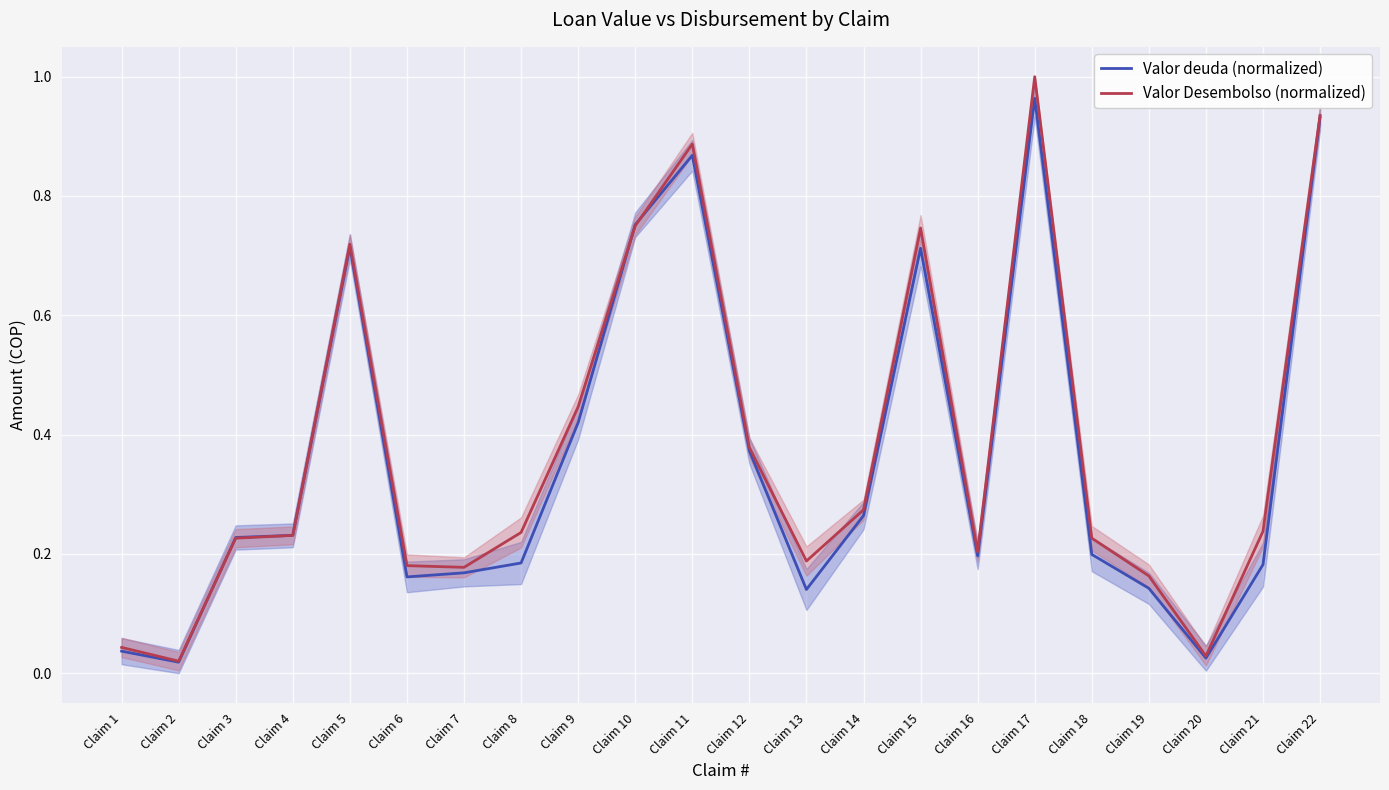

At how many categories does at least one series exceed 0?

22